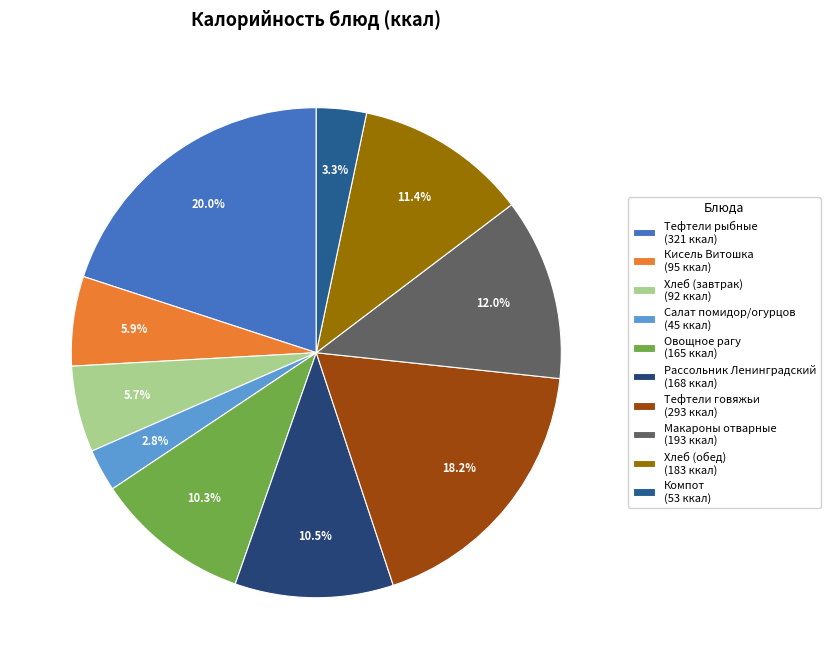

Which slice is the smallest?

Салат из свежих помидор и огурцов